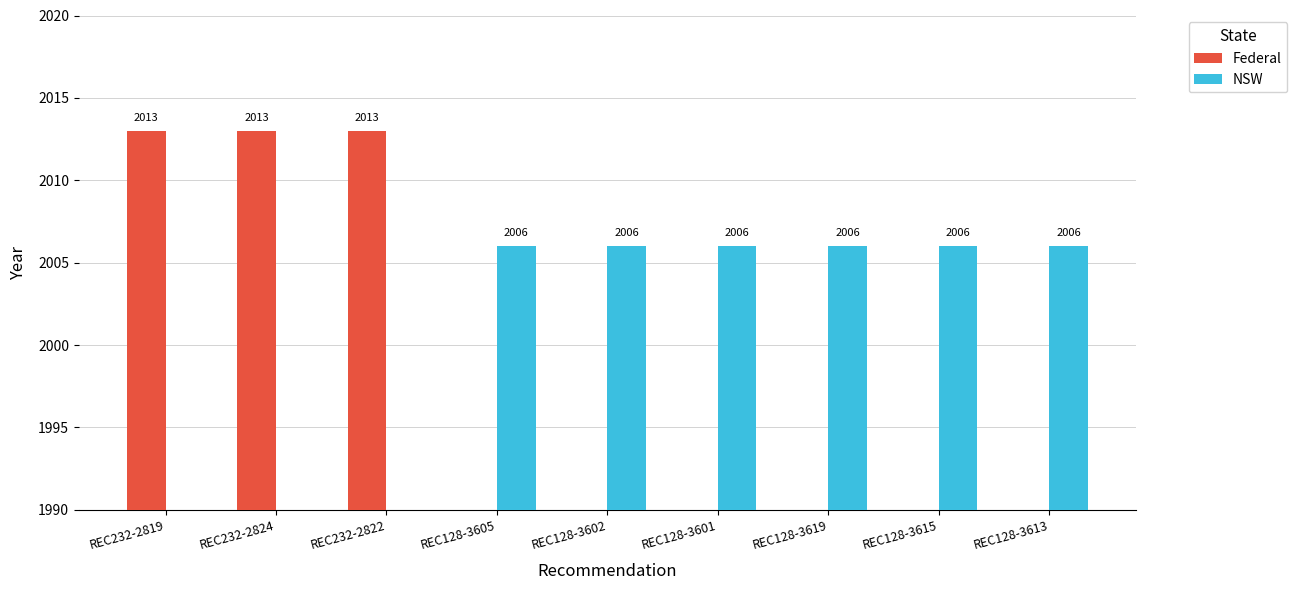

The value of Federal at REC128-3601 is 0. True or false?

True